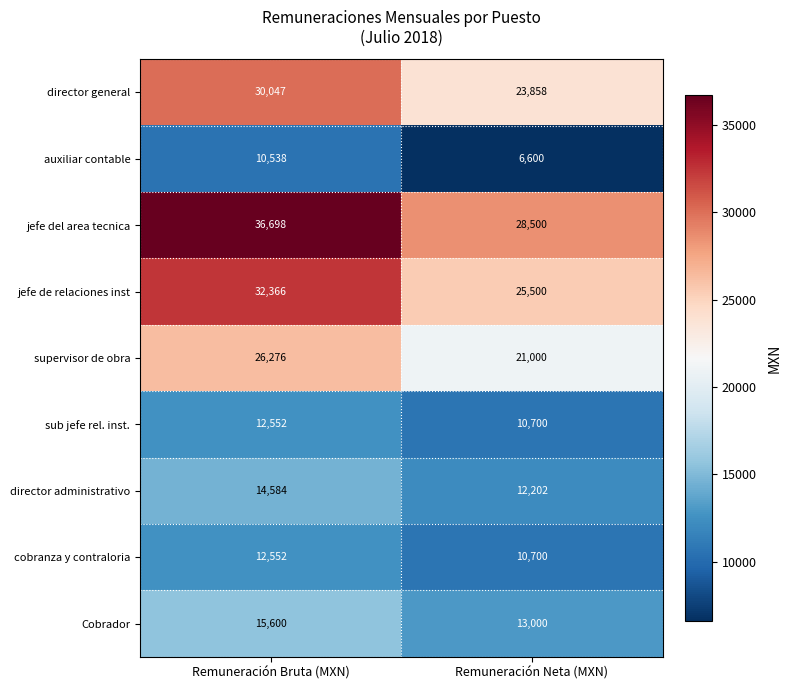

At which category is the sum across all series the highest?

Remuneración Bruta (MXN)